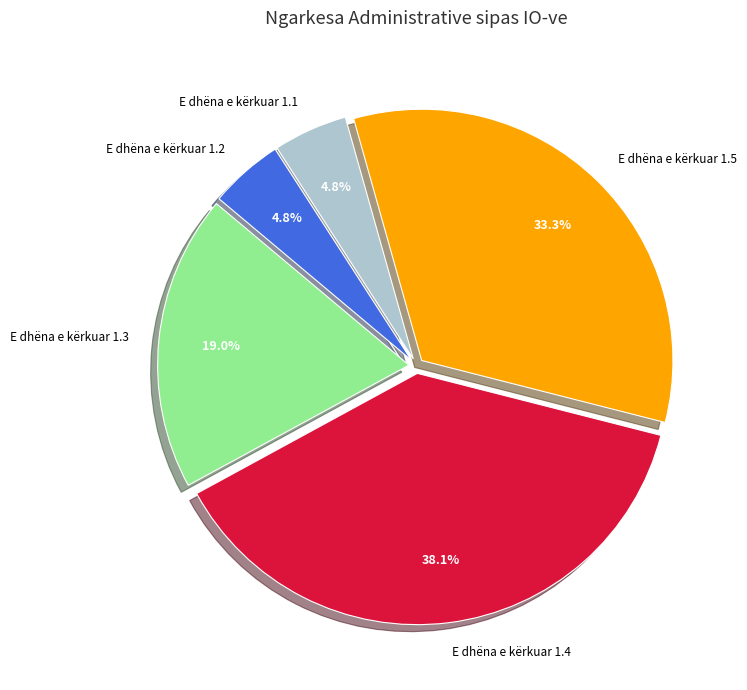

Between E dhëna e kërkuar 1.5 and E dhëna e kërkuar 1.2, which is larger?

E dhëna e kërkuar 1.5